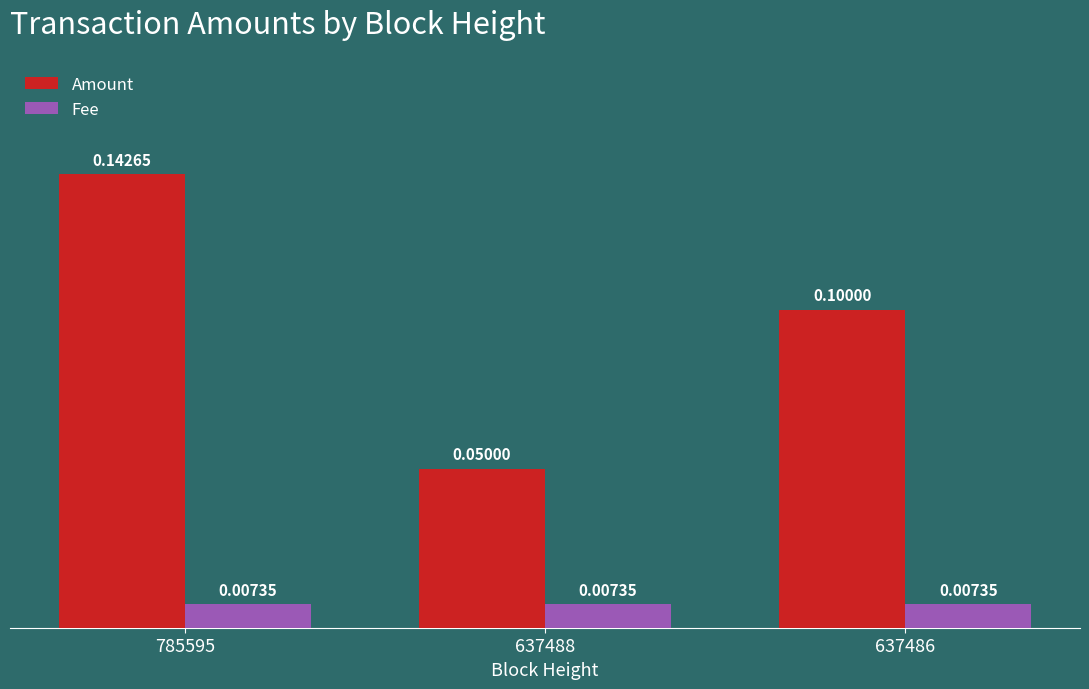

Rank the series by their maximum value, from lowest to highest.

Fee, Amount